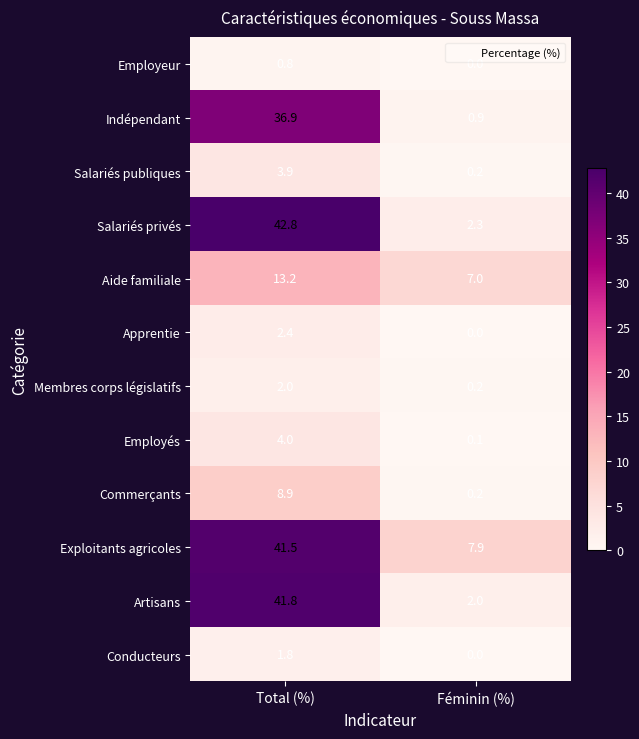

What is the difference between the Membres corps législatifs values at Féminin (%) and Total (%)?

1.8